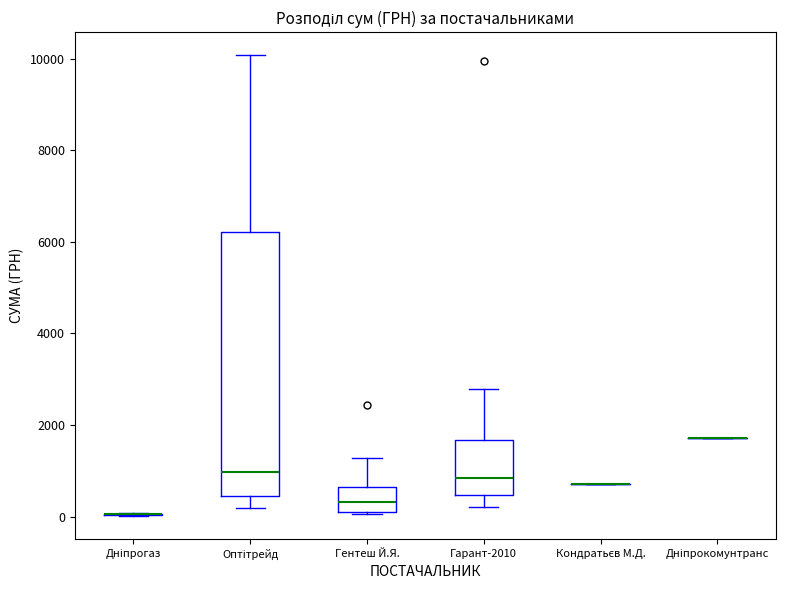

Comparing the boxes themselves (not the whiskers), which one is the tallest?

Оптітрейд